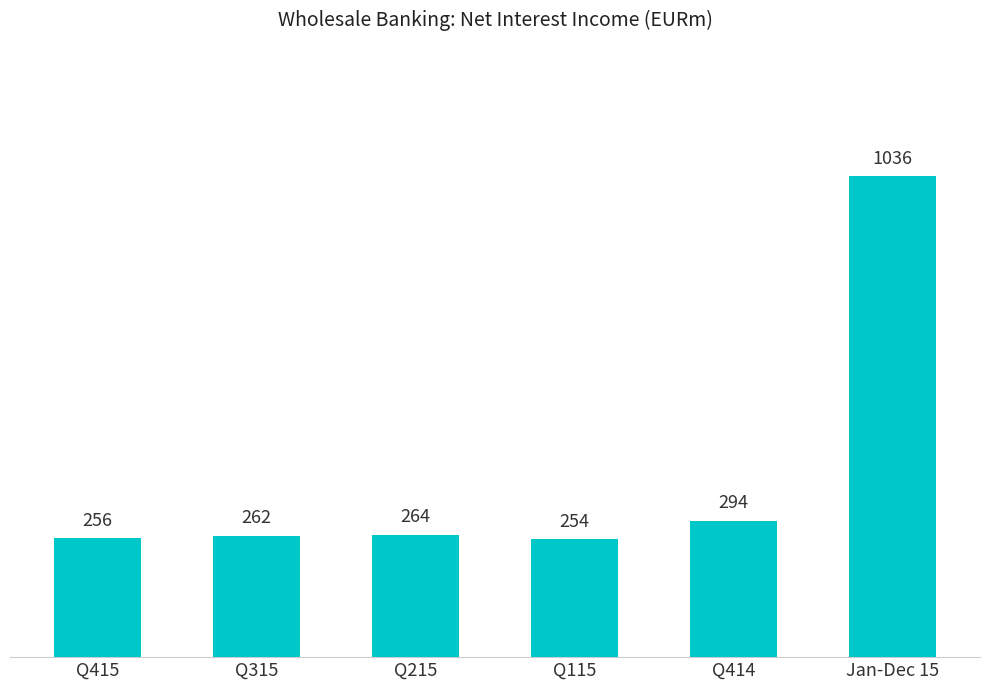

How many data points does each series have?

6